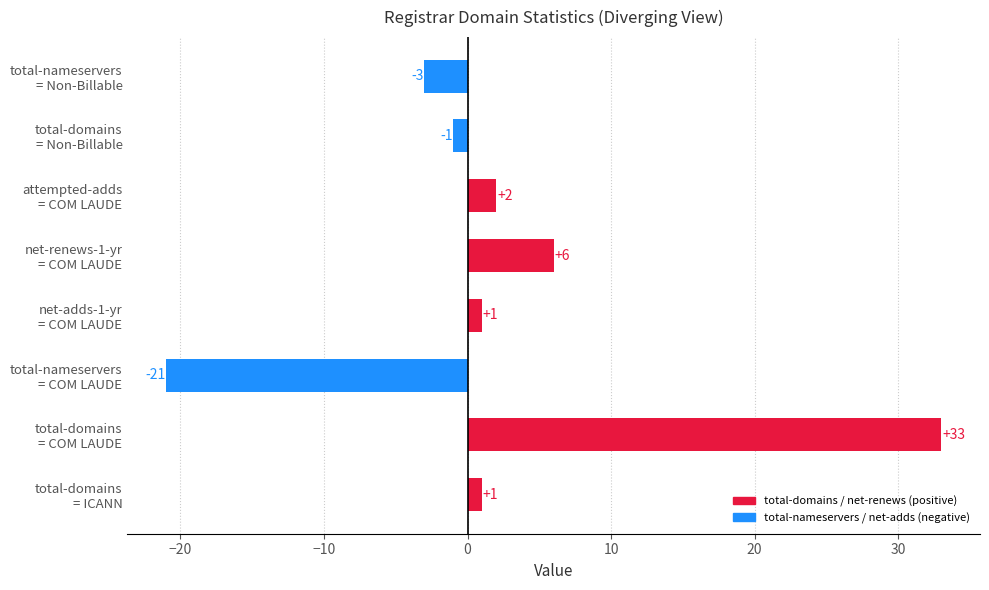

What is the difference between the second highest and minimum values?

27